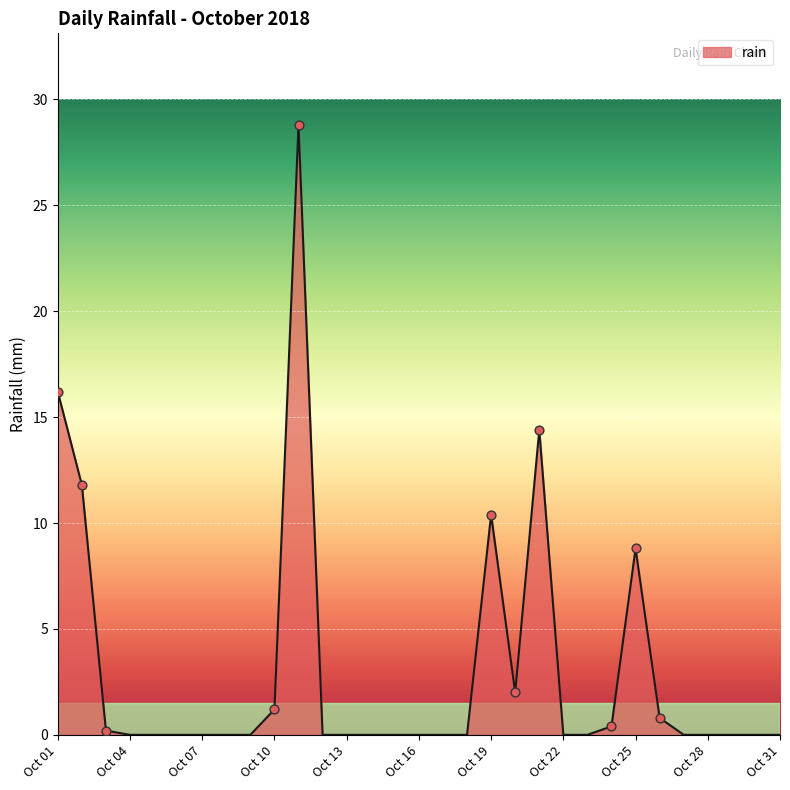

What is the difference between the maximum and minimum values?

28.8